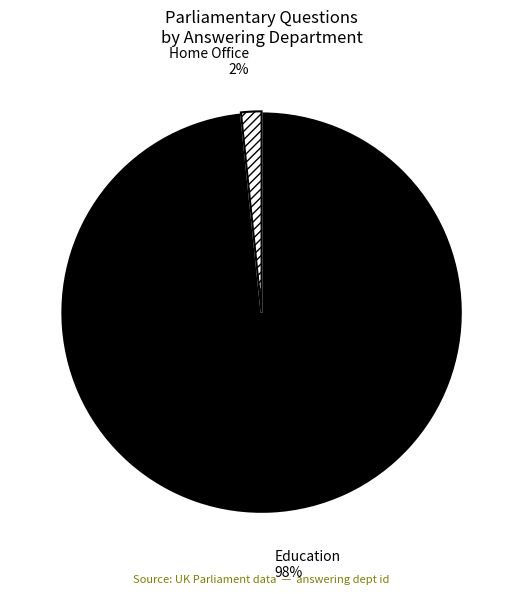

Does Home Office account for over 50% of the chart?

No